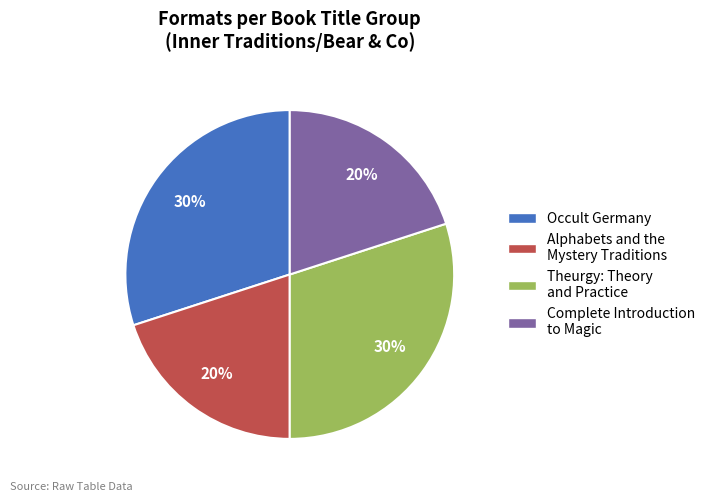

To the nearest percent, what percentage of the pie is Theurgy: Theory and Practice?

30%